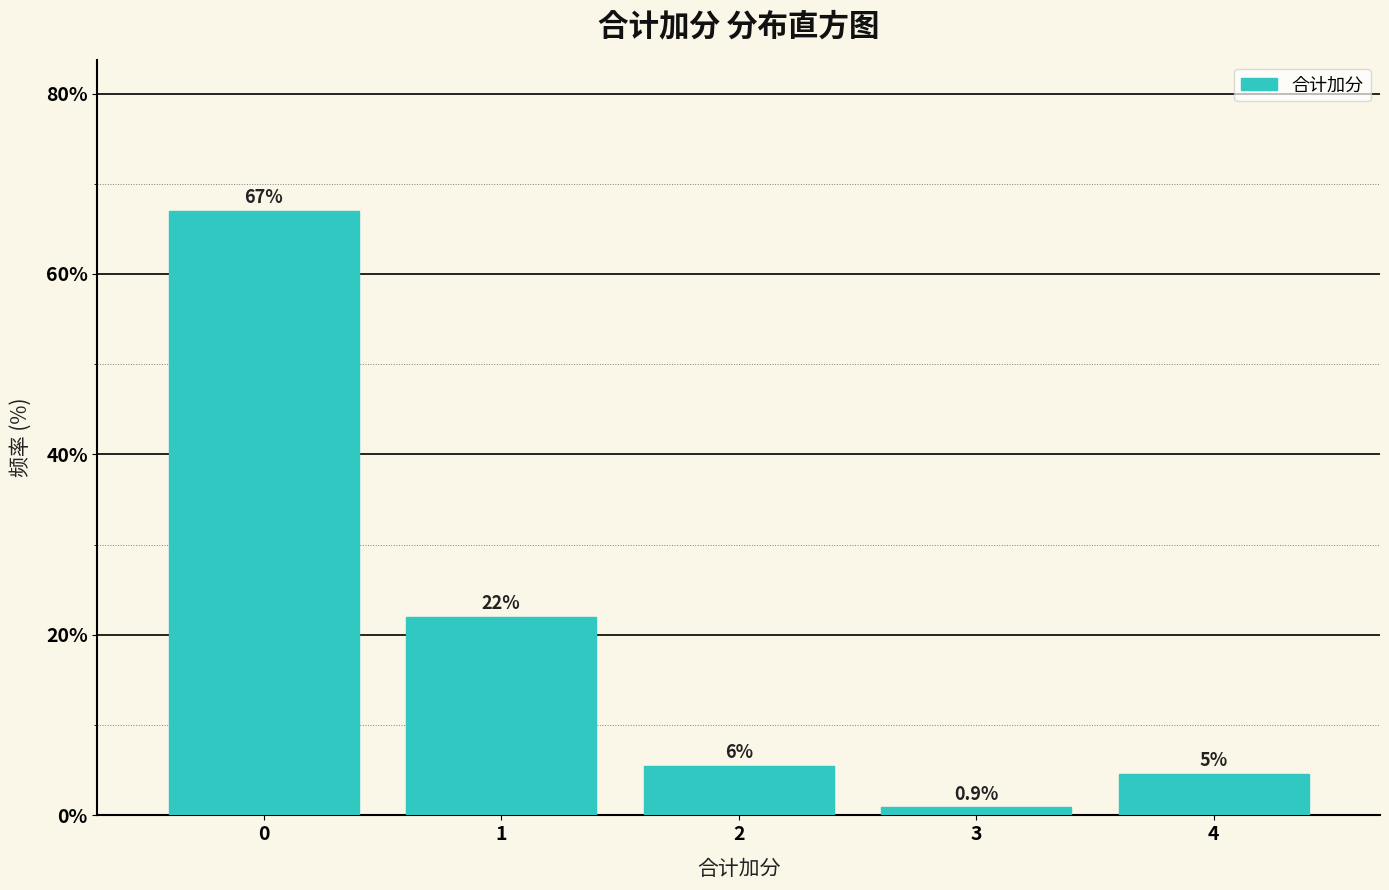

Over which range of the x-axis is the bar tallest?

-0.5 to 0.5